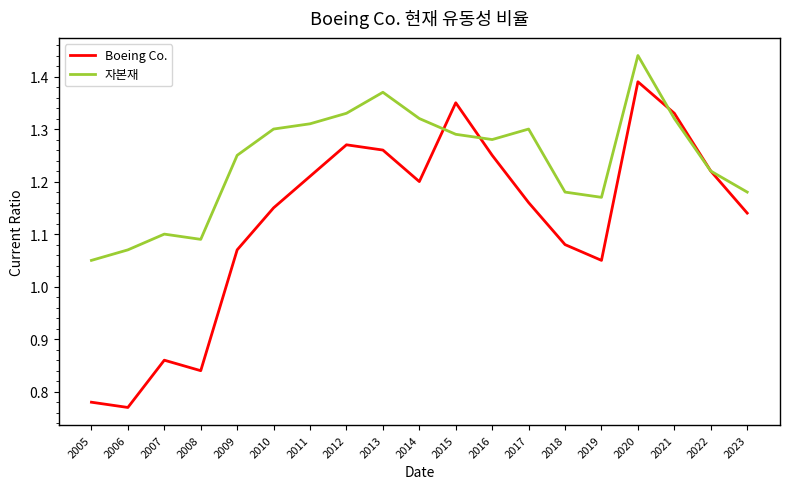

Where does the Boeing Co. series first go above 1?

2009